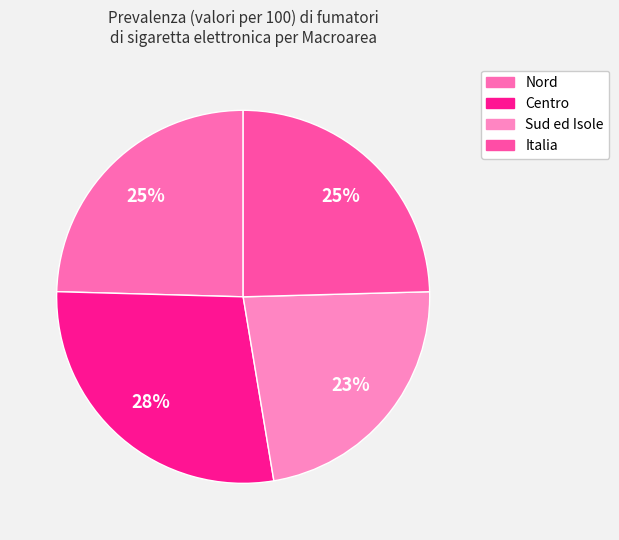

What is the largest slice in the pie chart?

Centro